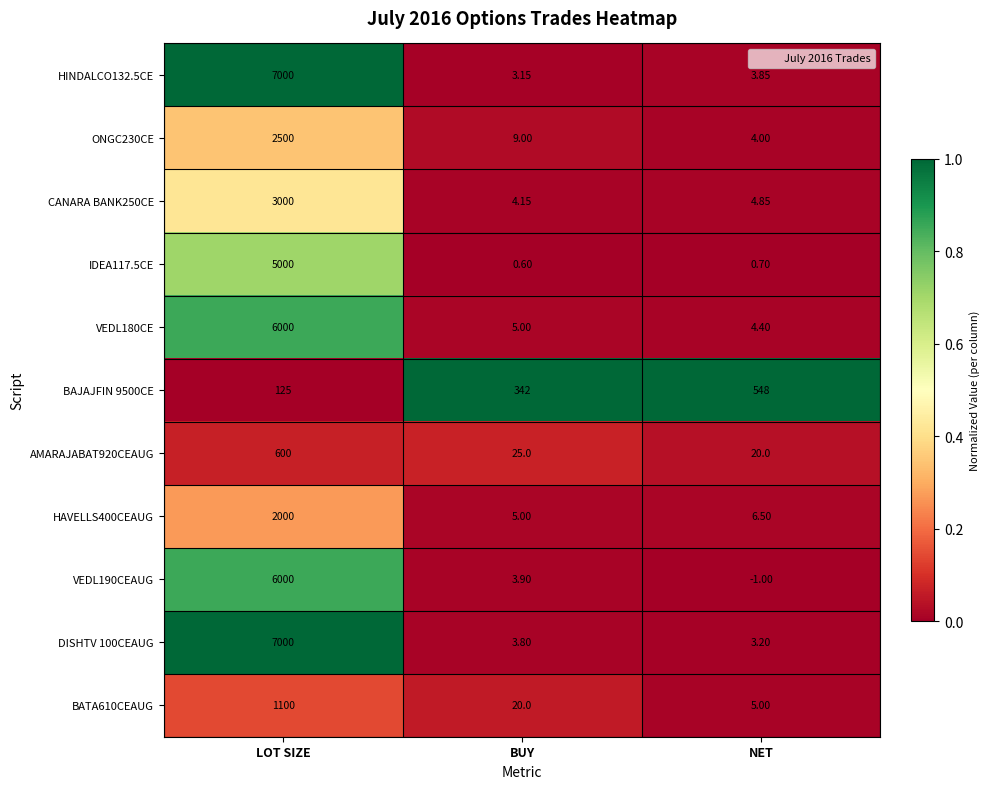

Which label corresponds to the largest value in the chart?

LOT SIZE